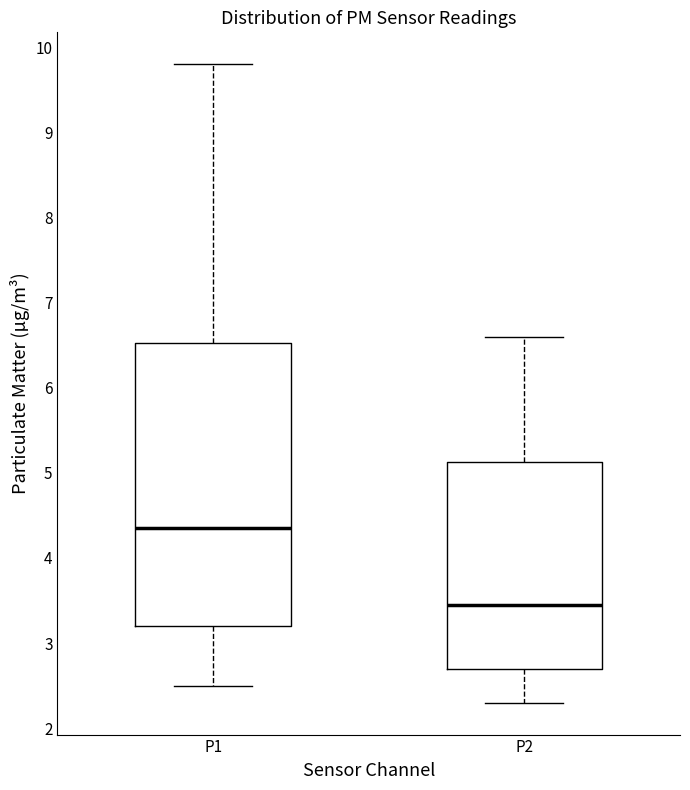

Where is the upper edge of the box for P1 on the y-axis? The values are not printed on the chart, so give them approximately, as read against the axis.

6.5